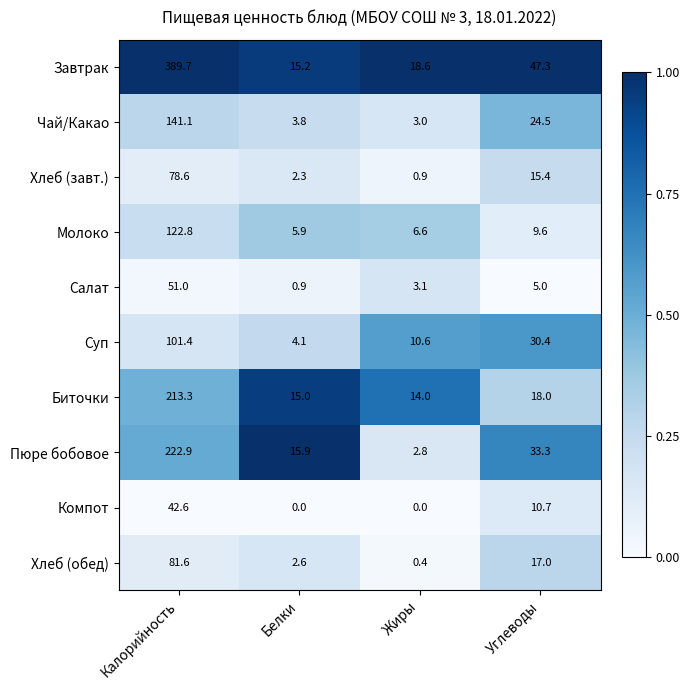

Rank the series at Калорийность from highest to lowest value.

Завтрак, Пюре бобовое, Биточки, Чай/Какао, Молоко, Суп, Хлеб (обед), Хлеб (завт.), Салат, Компот